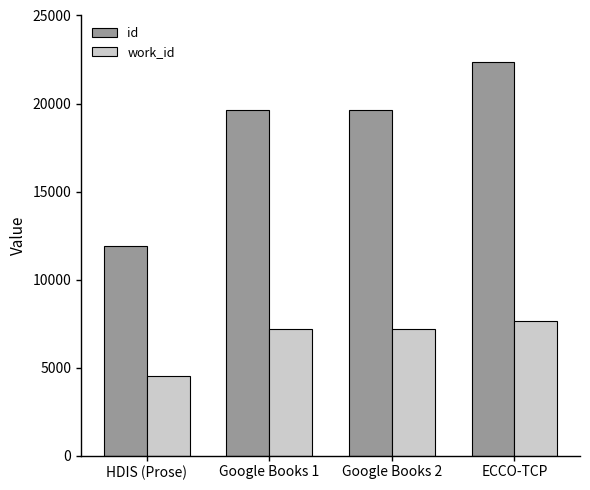

Count the work_id values in the range 7201 to 7623.

3